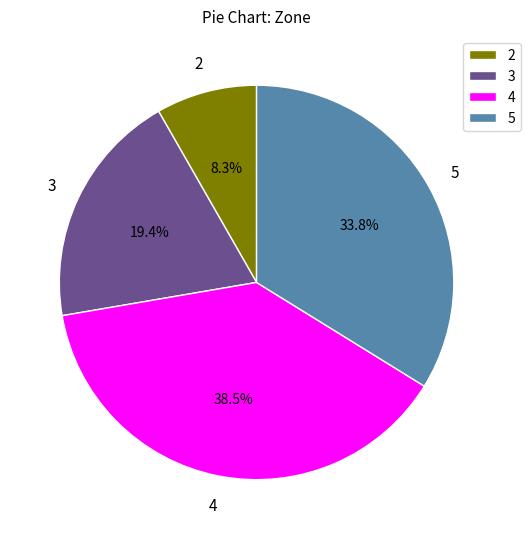

Approximately how many times larger is the value at 4 compared to 3?

2.0